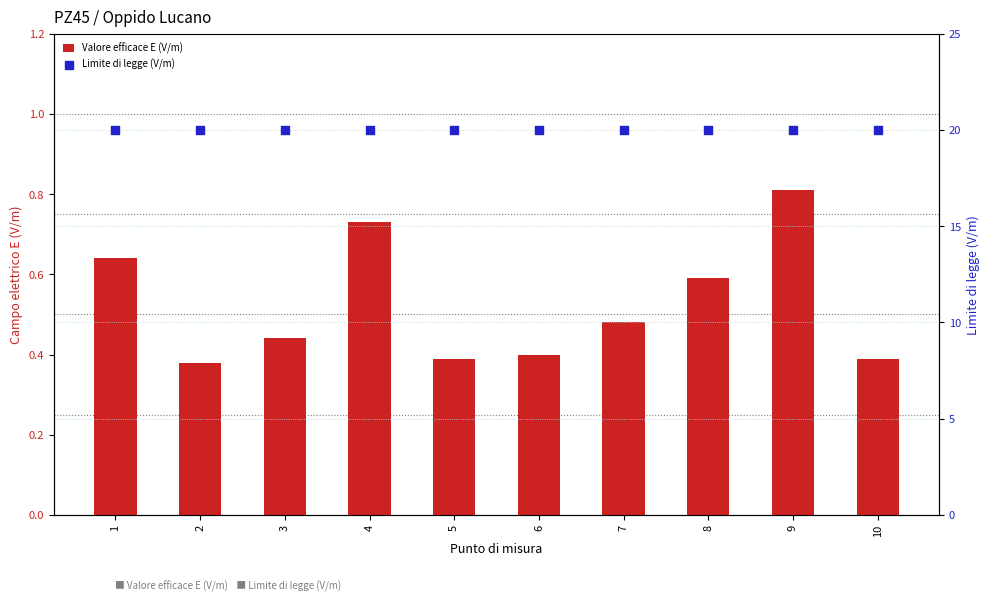

Is the value of Valore efficace E (V/m) at 4 greater than the value of Limite di legge (V/m) at 10?

No